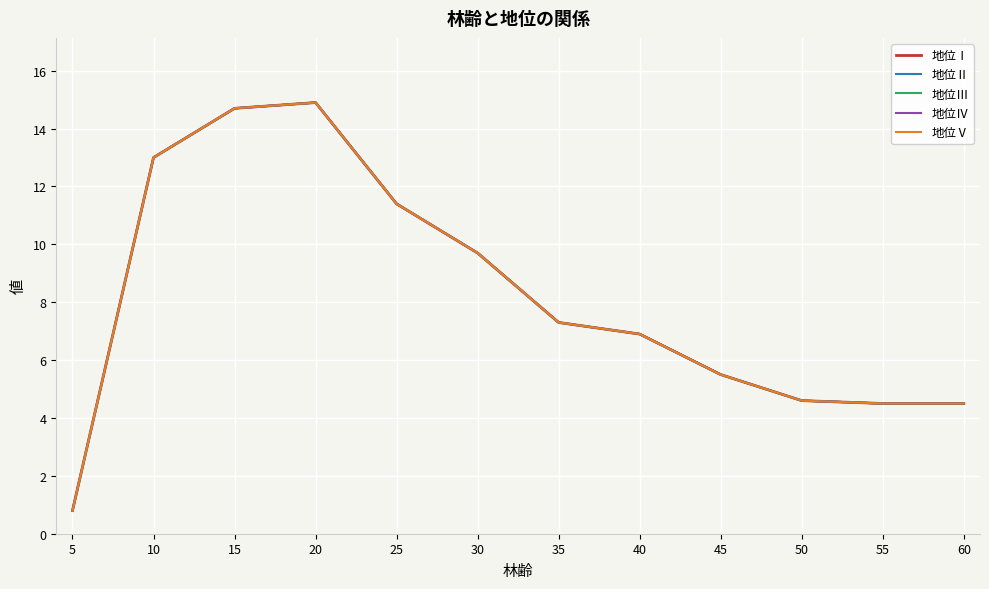

Where is the first local maximum for 地位Ⅳ?

20